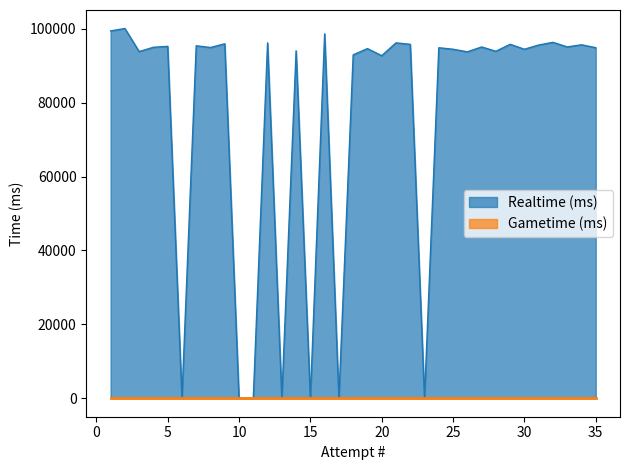

What is the maximum value shown in the chart?

100104